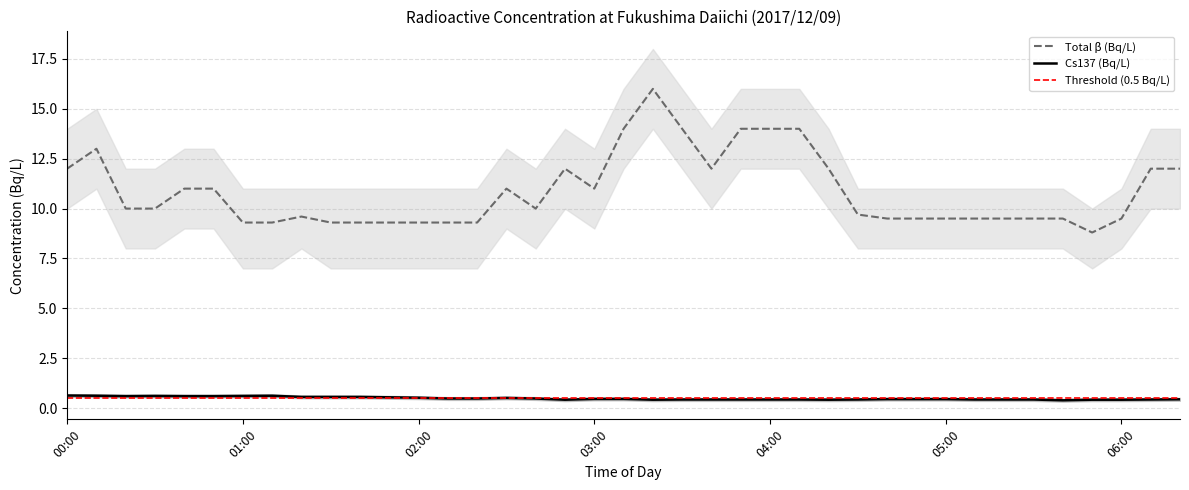

True or false: Total β (Bq/L) has a value of 4.6 at 06:00.

False